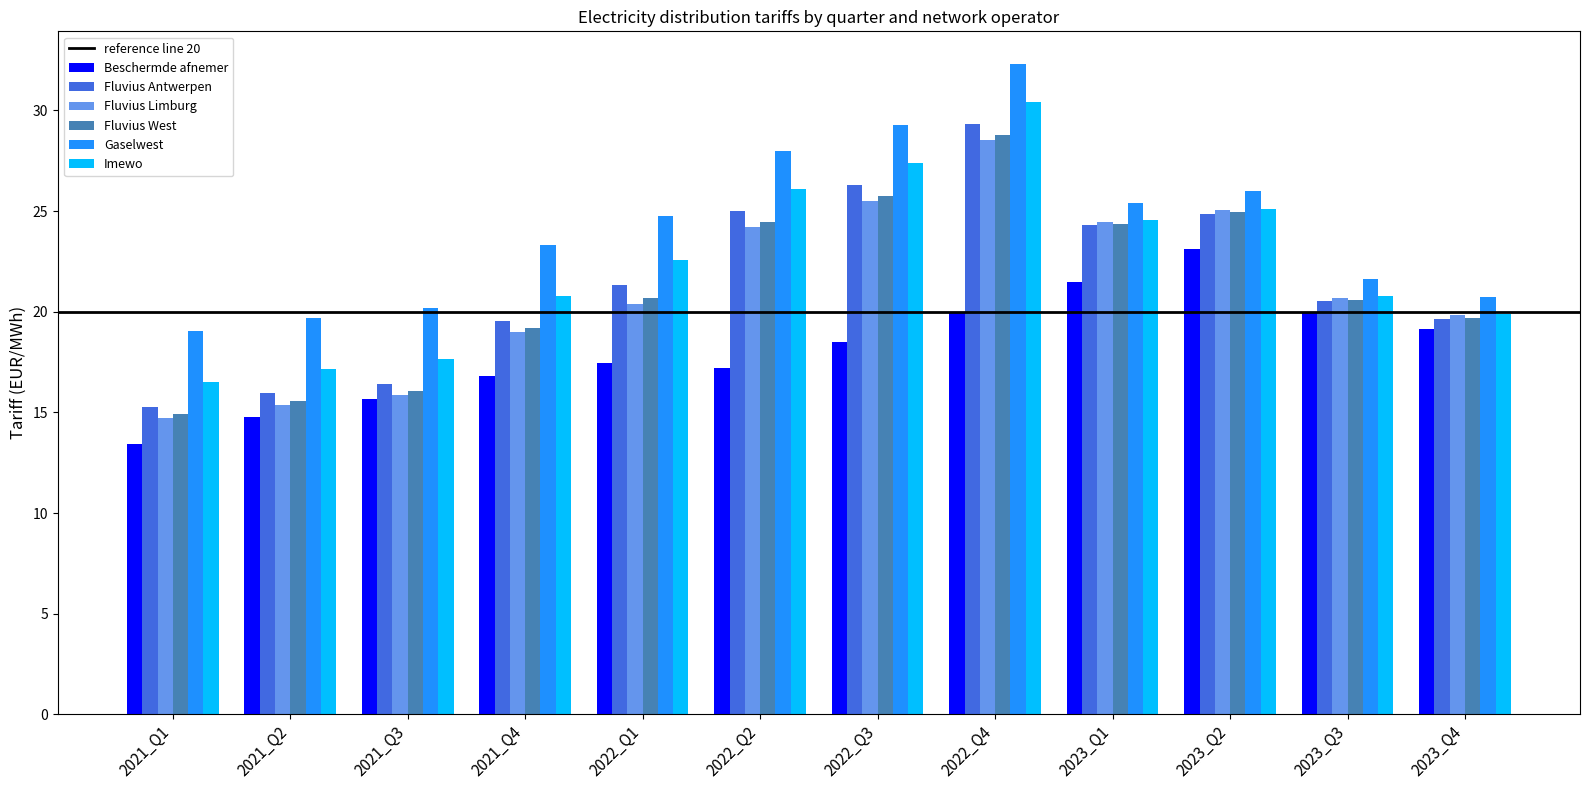

At which label does Beschermde afnemer first exceed 18?

2022_Q3